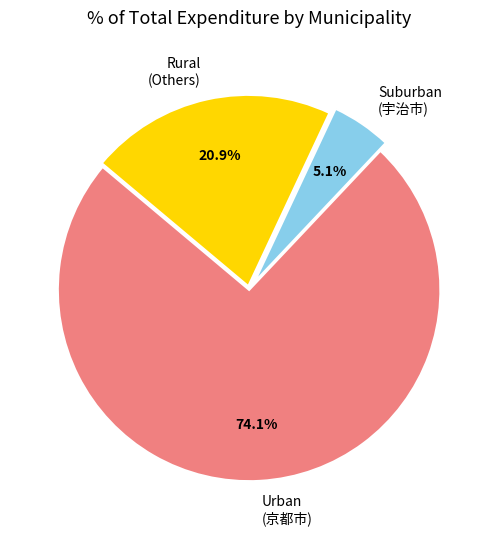

Which slice is the smallest?

Suburban (宇治市)